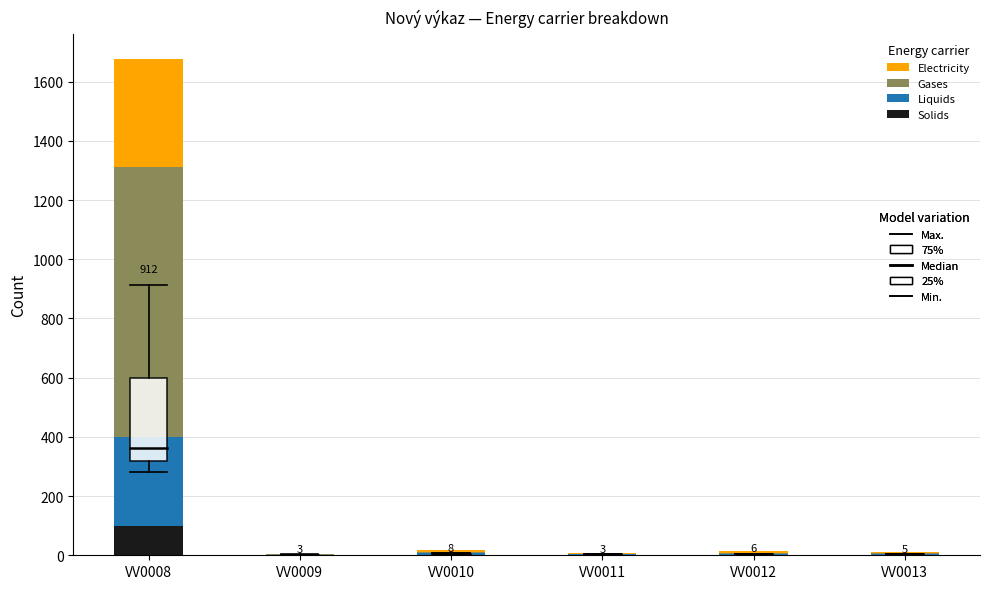

At which category is the sum across all series the highest?

VV0008